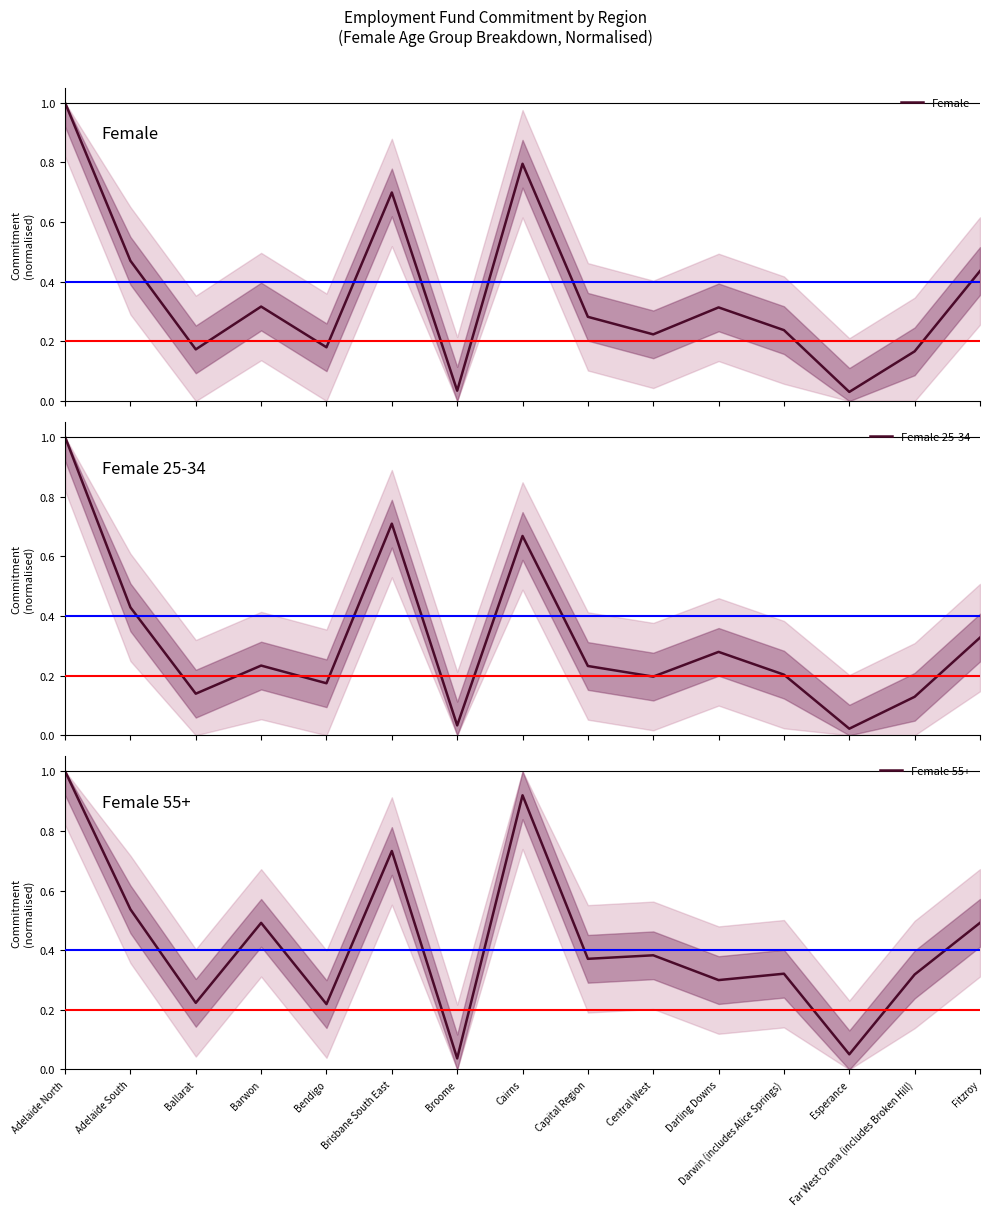

What position from the right is Capital Region?

7